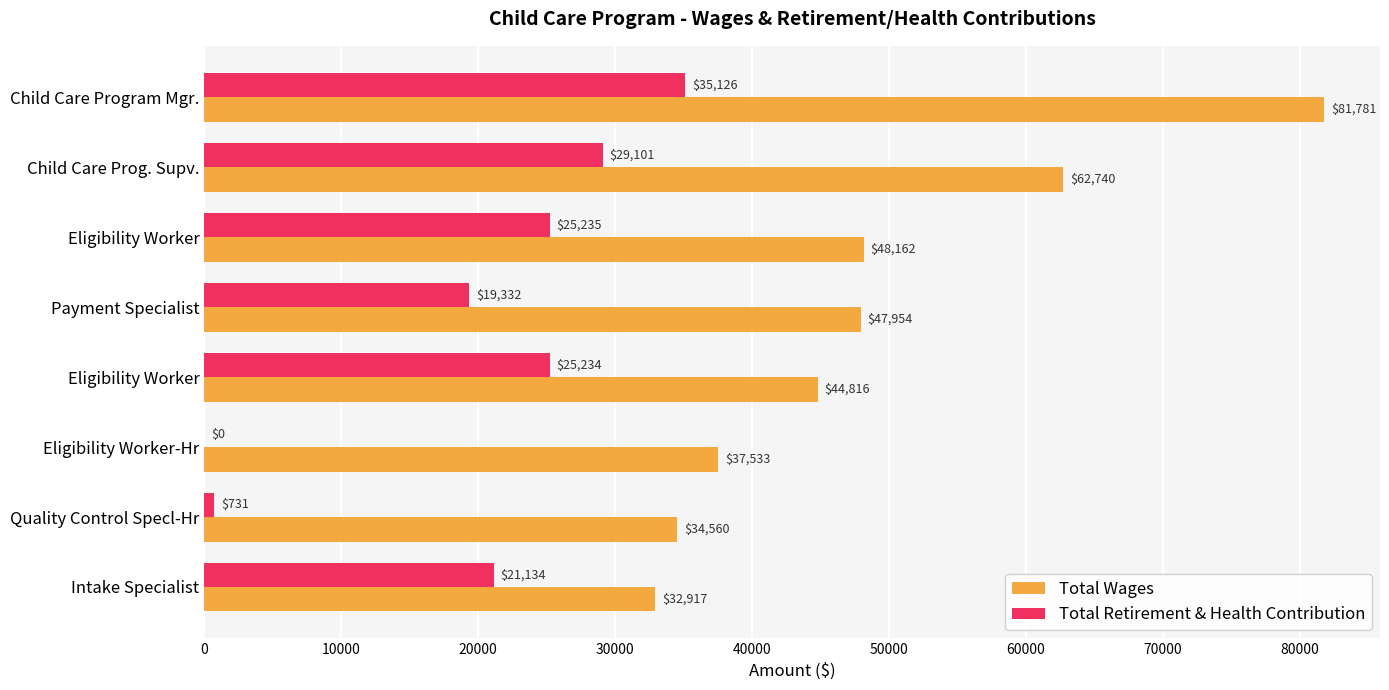

What are all the series names shown in the legend?

Total Wages, Total Retirement & Health Contribution